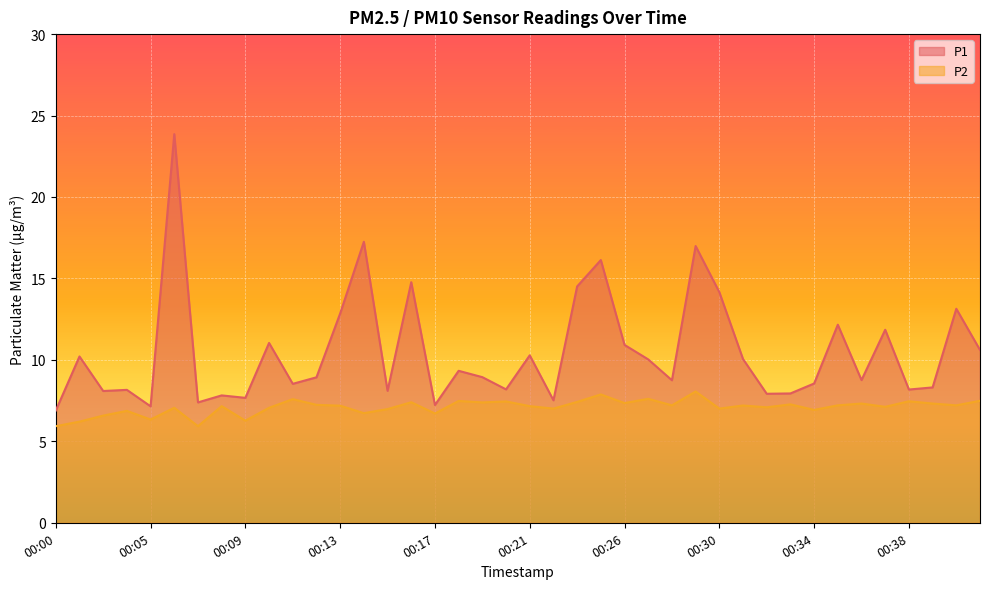

Where is P1 nearest to the value 15?

00:16